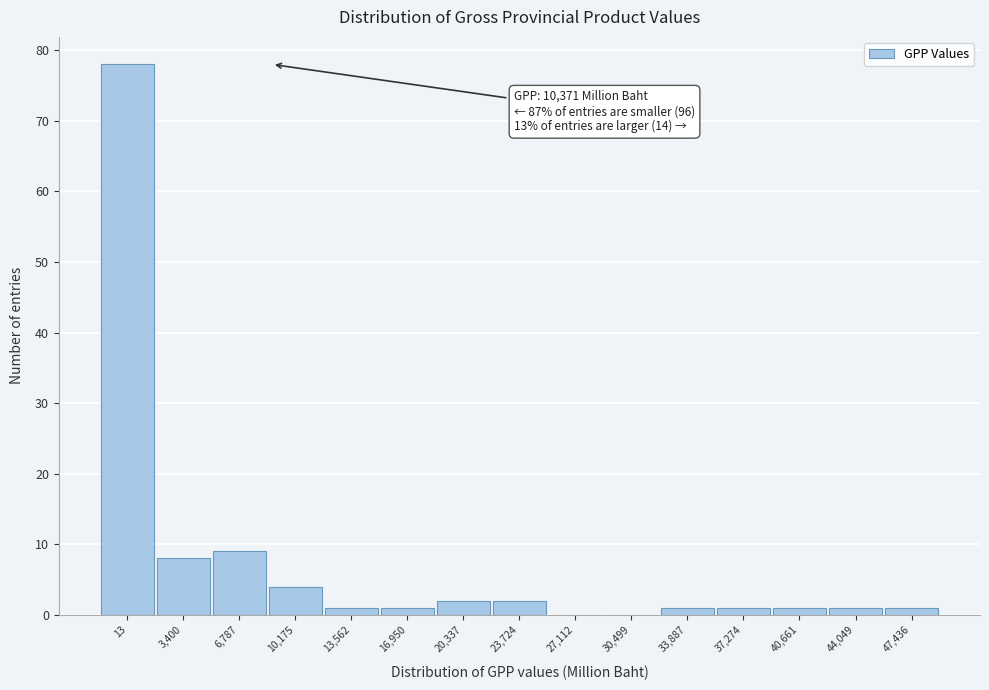

The value at 23,724 is 2. True or false?

True